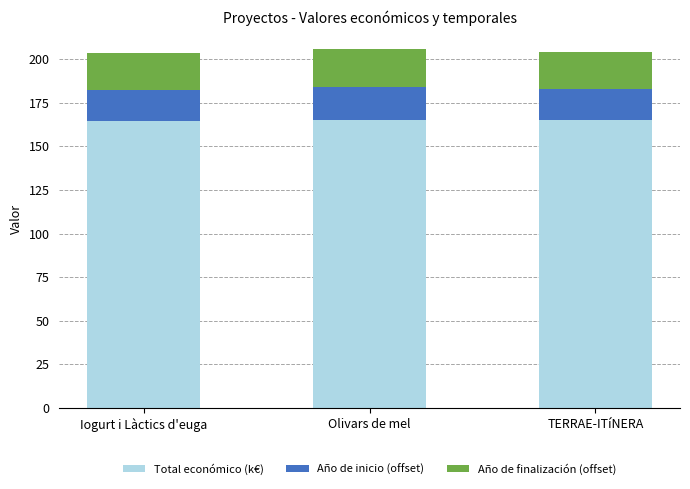

What is the total value across all series at TERRAE-ITíNERA?

204.0